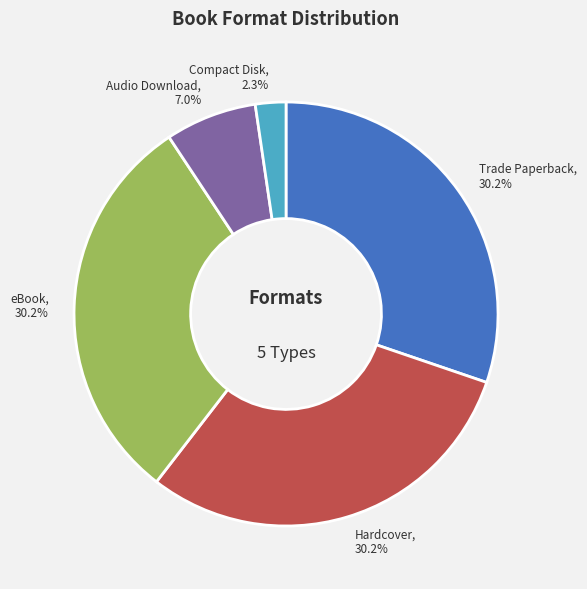

What portion of the pie excludes eBook?

69.8%